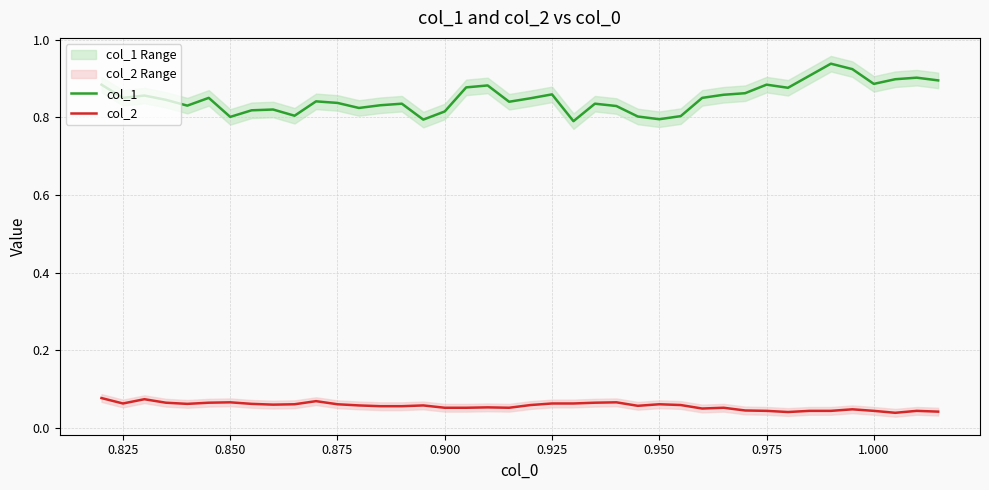

True or false: col_2 and col_1 intersect in this chart.

False